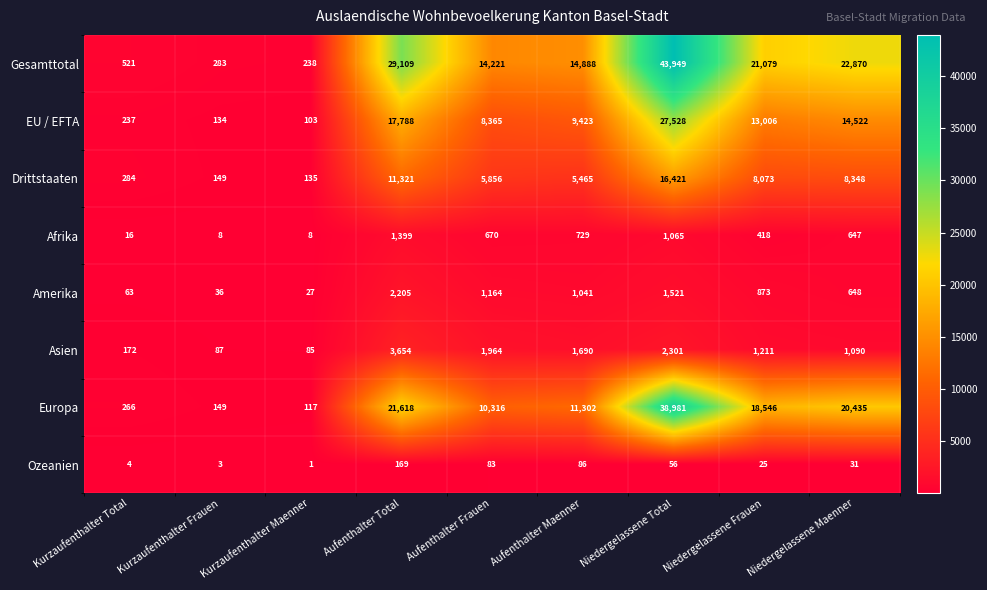

What is the total value across all series at Niedergelassene Maenner?

68591